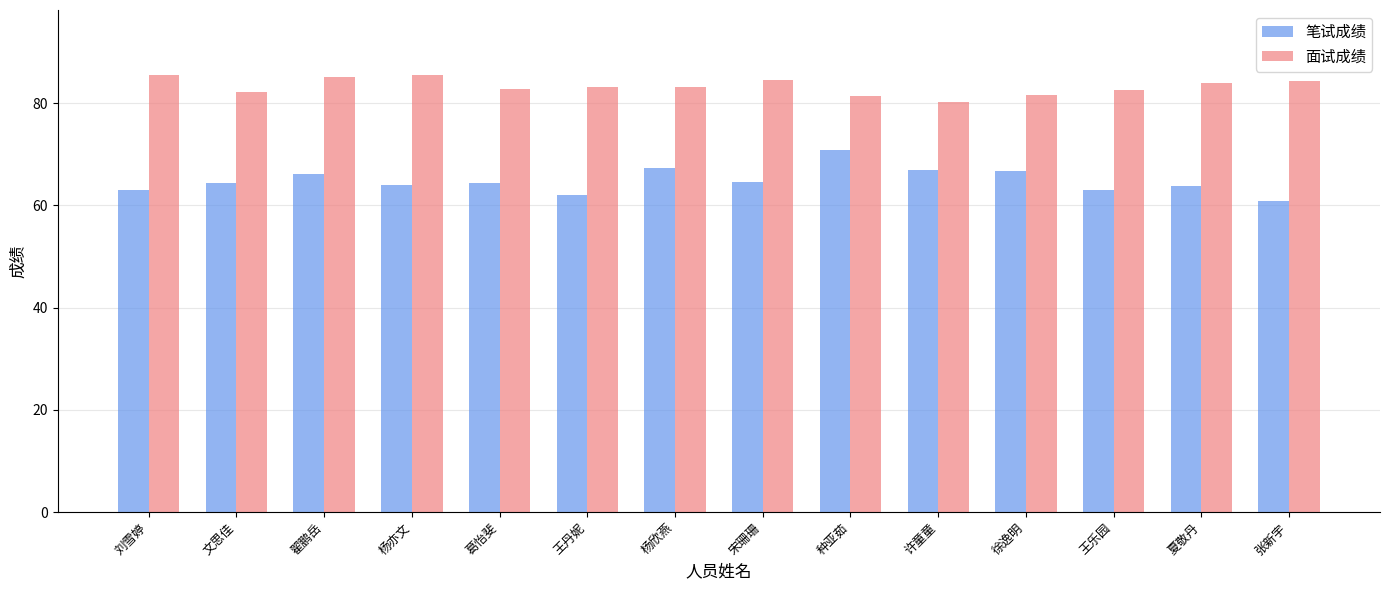

The 面试成绩 series shows 114.2 at 徐逸明. True or false?

False